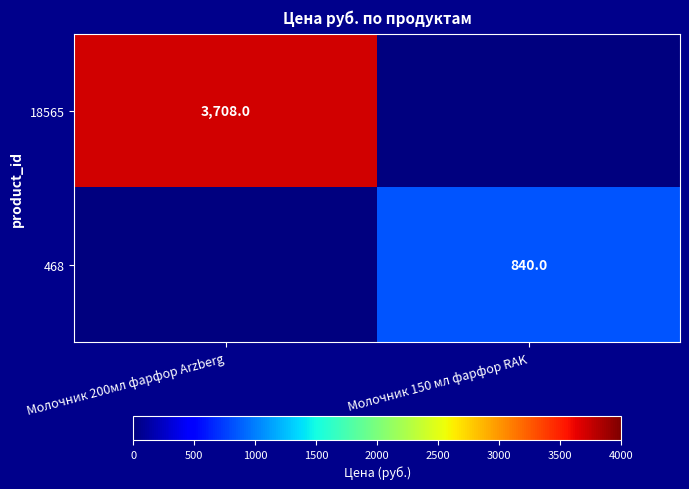

The 468 series shows 1136 at Молочник 150 мл фарфор RAK. True or false?

False